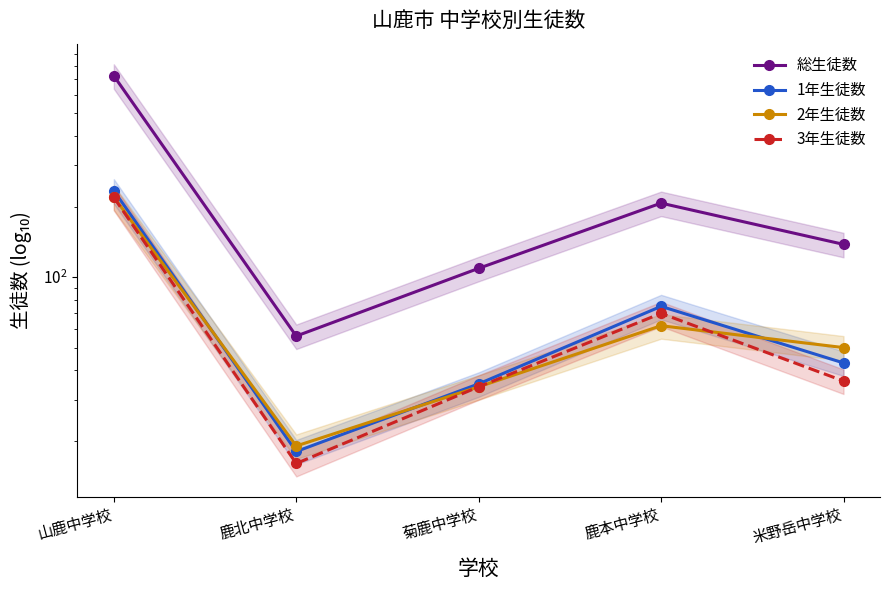

Which has a higher value, 鹿本中学校 or 菊鹿中学校?

鹿本中学校